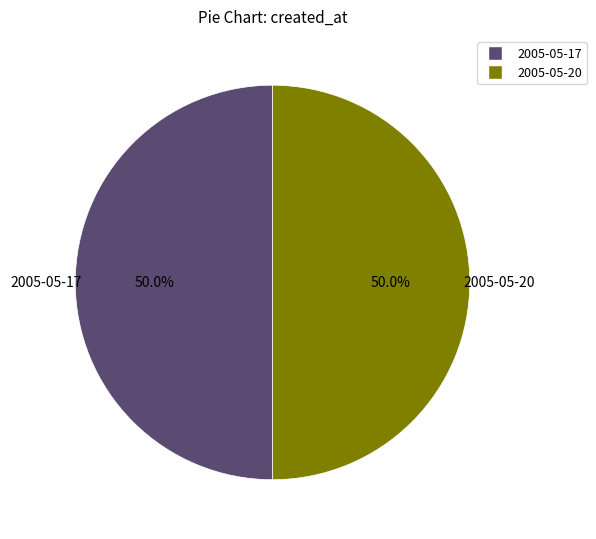

Is it true that 2005-05-17 is 64% of the pie?

False